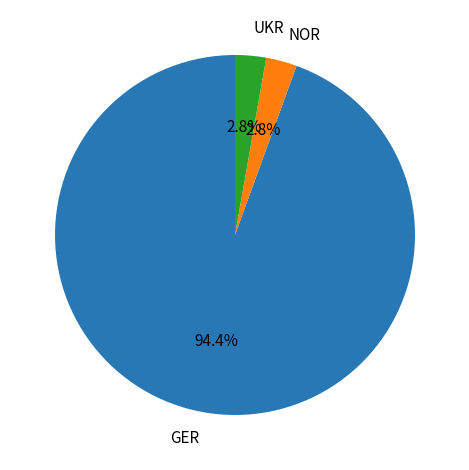

Which slice is the largest?

GER